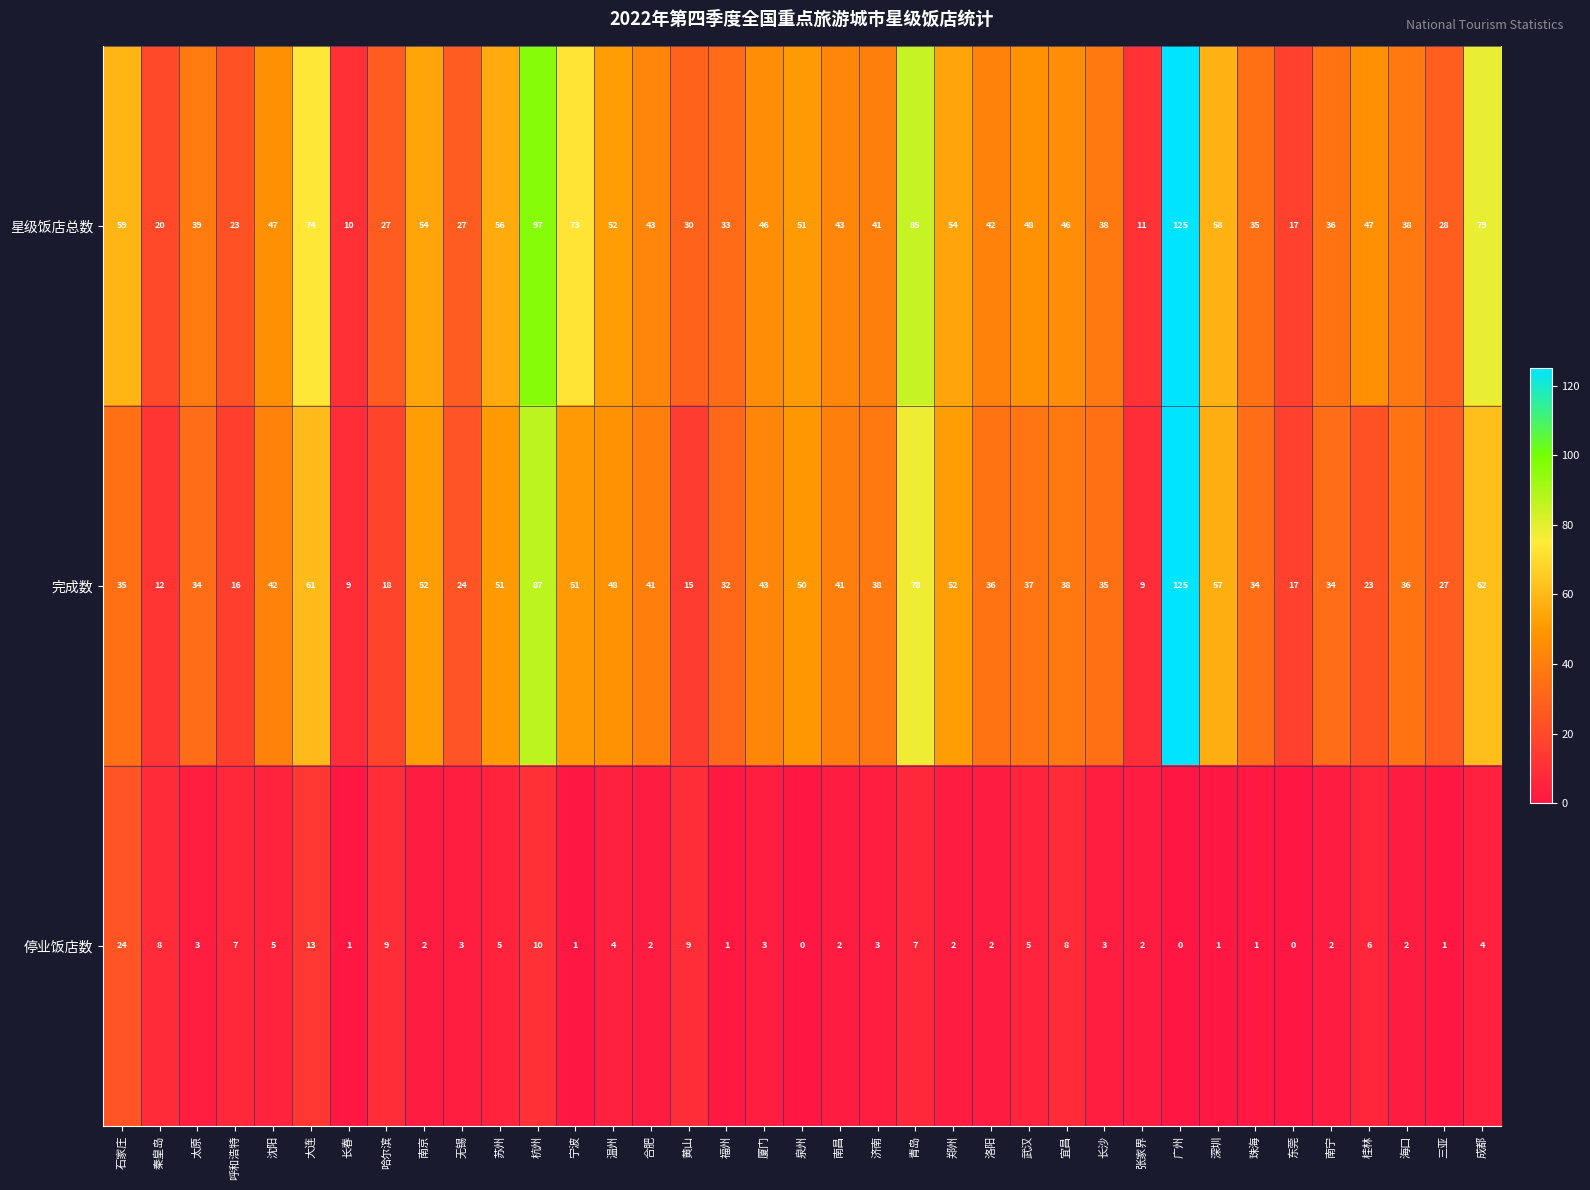

Between 杭州 and 南宁, which series saw the biggest shift?

星级饭店总数